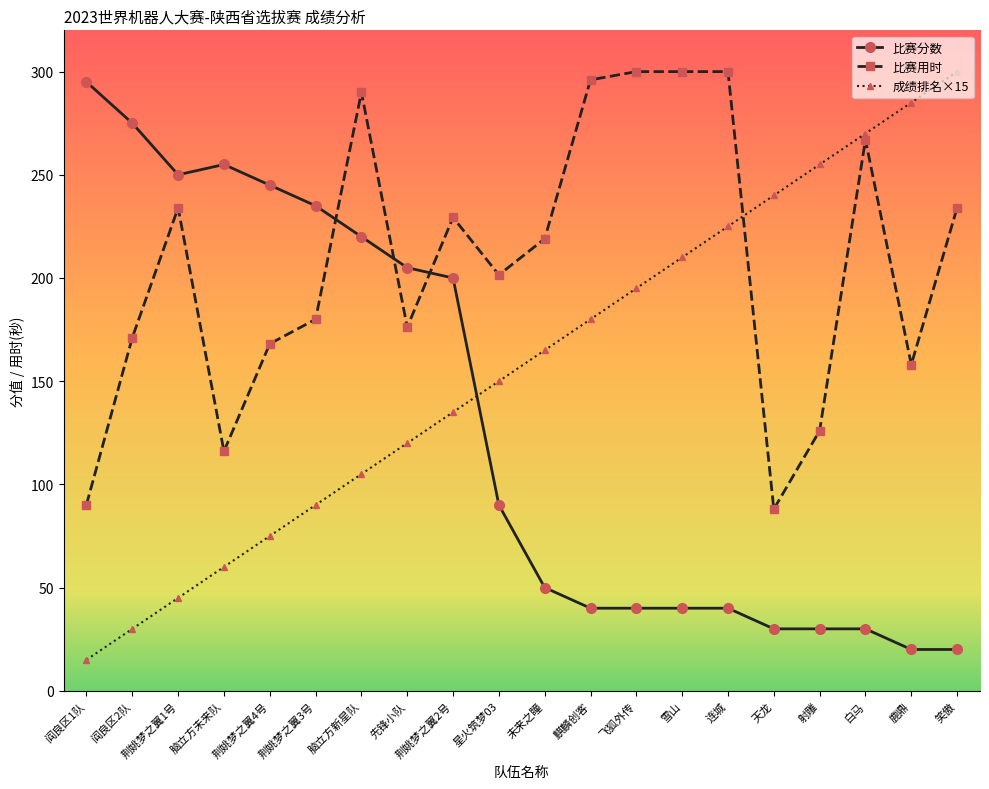

What are all the series names shown in the legend?

比赛分数, 比赛用时, 成绩排名×15